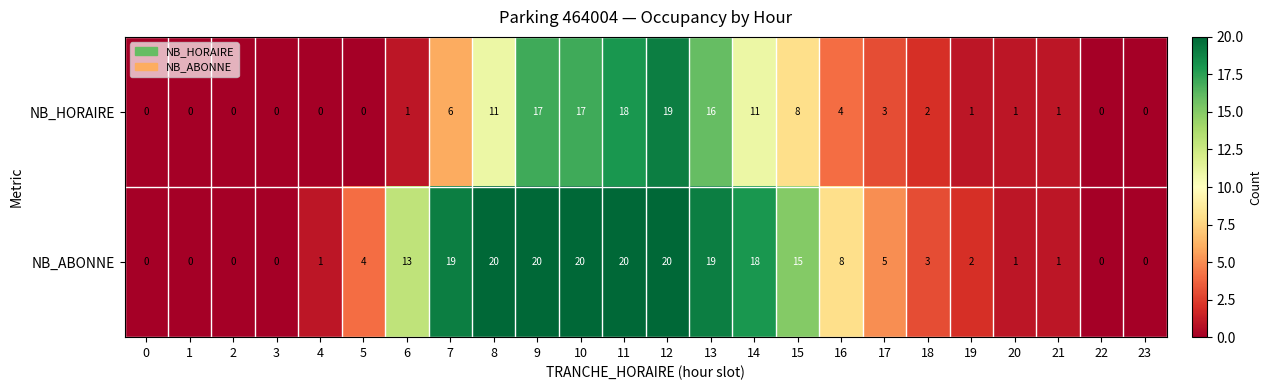

Where does the NB_ABONNE series first go above 5?

6